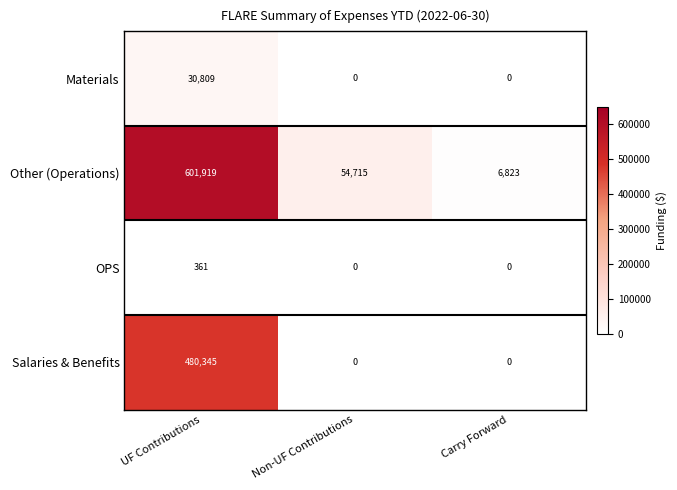

Between UF Contributions and Carry Forward, which series saw the biggest shift?

Other (Operations)